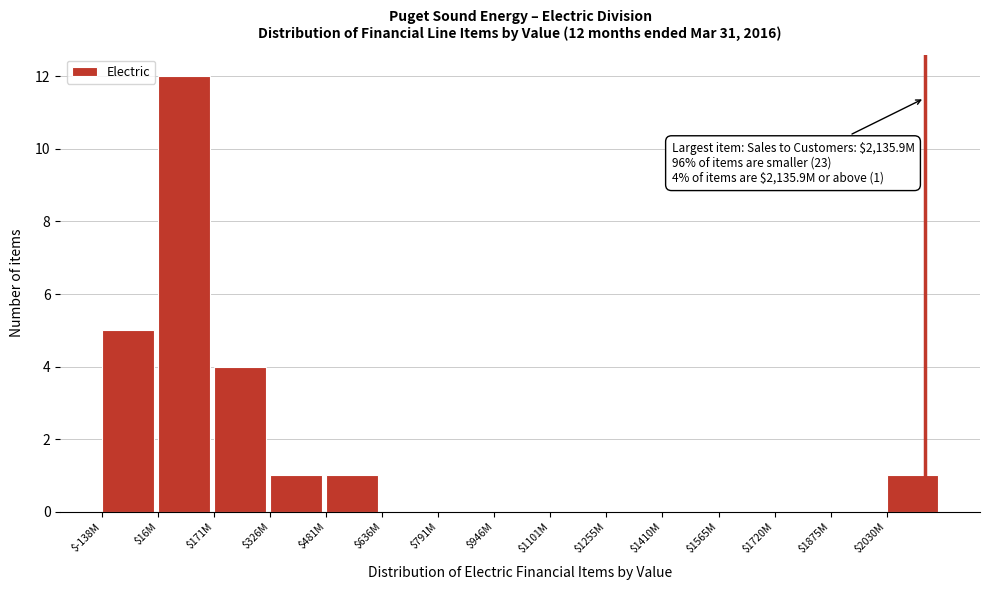

At which label is the value closest to 6?

$-138M